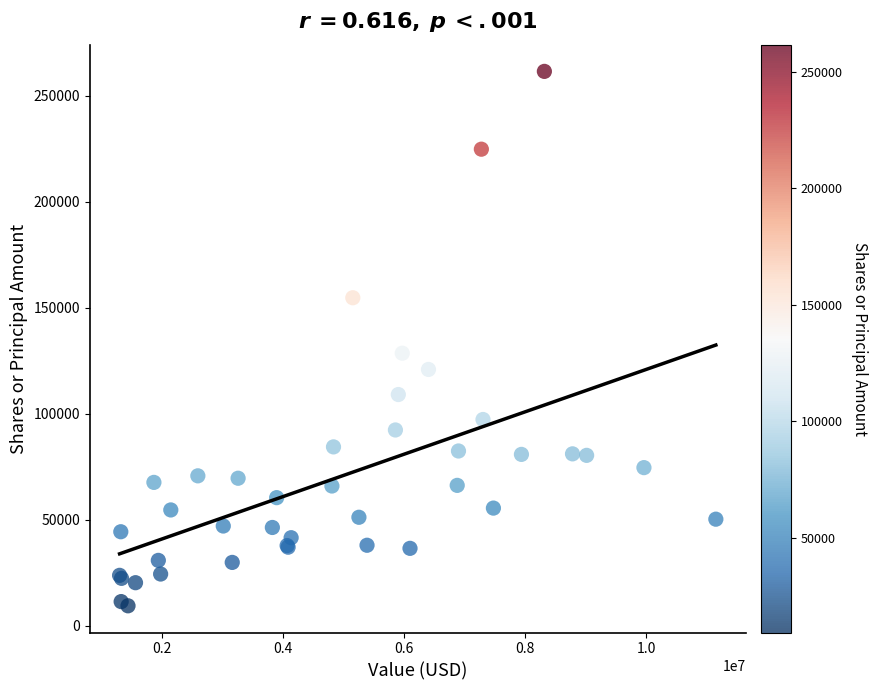

What Y value in the scatter plot is closest to 135496?

128600